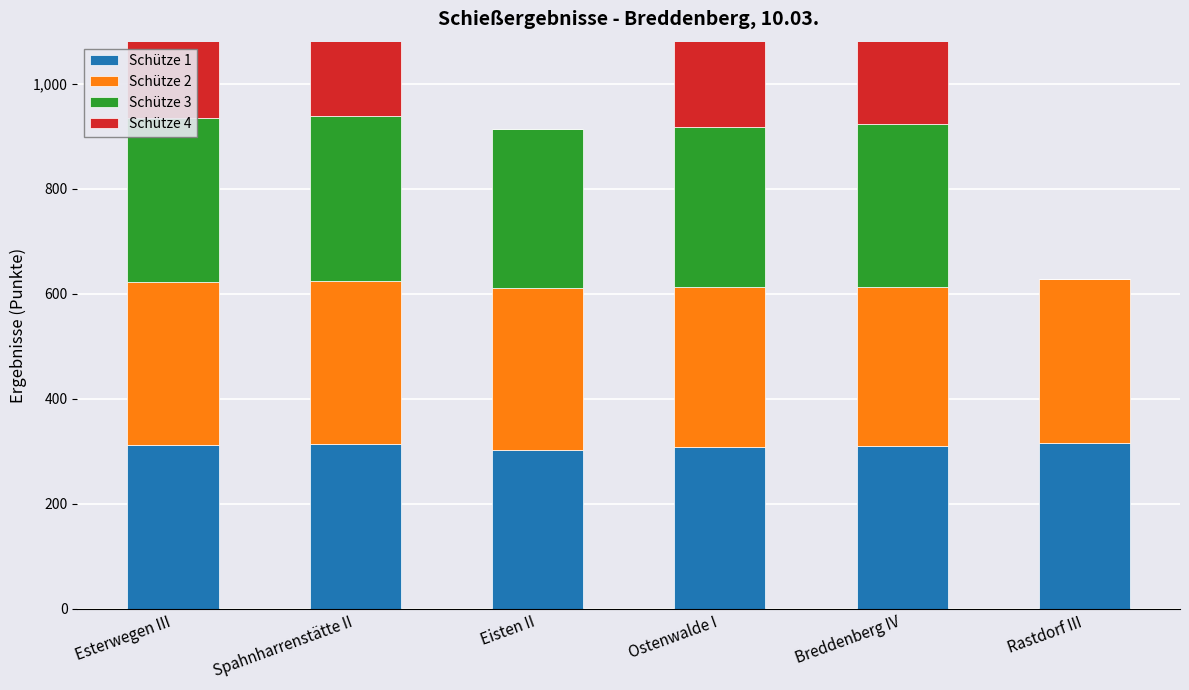

The Schütze 3 series shows 0.0 at Rastdorf III. True or false?

True